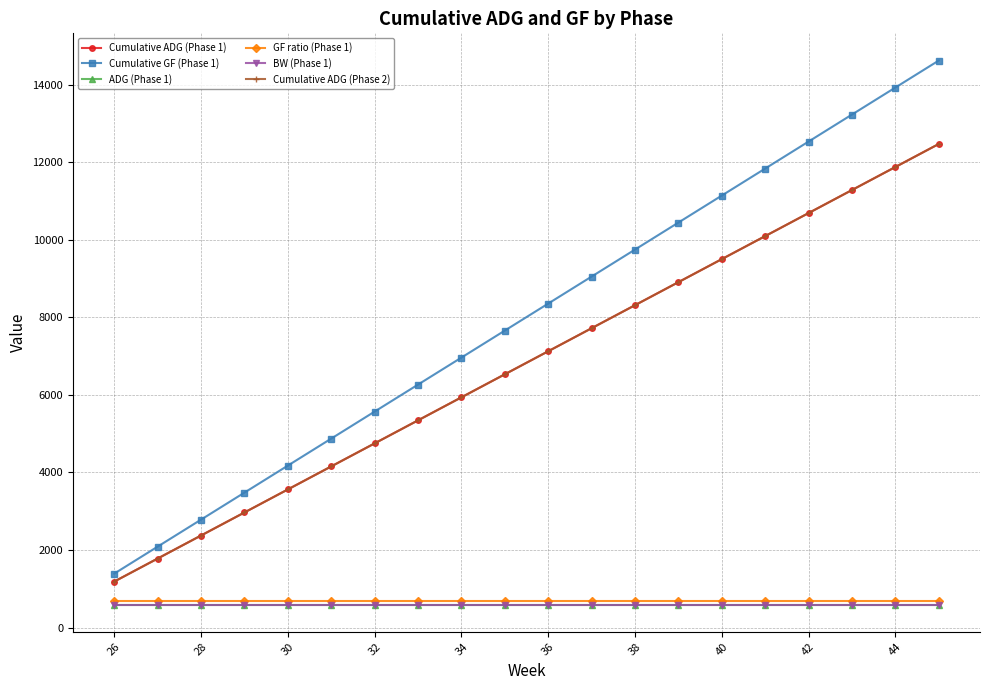

What is the smallest value displayed?

593.7